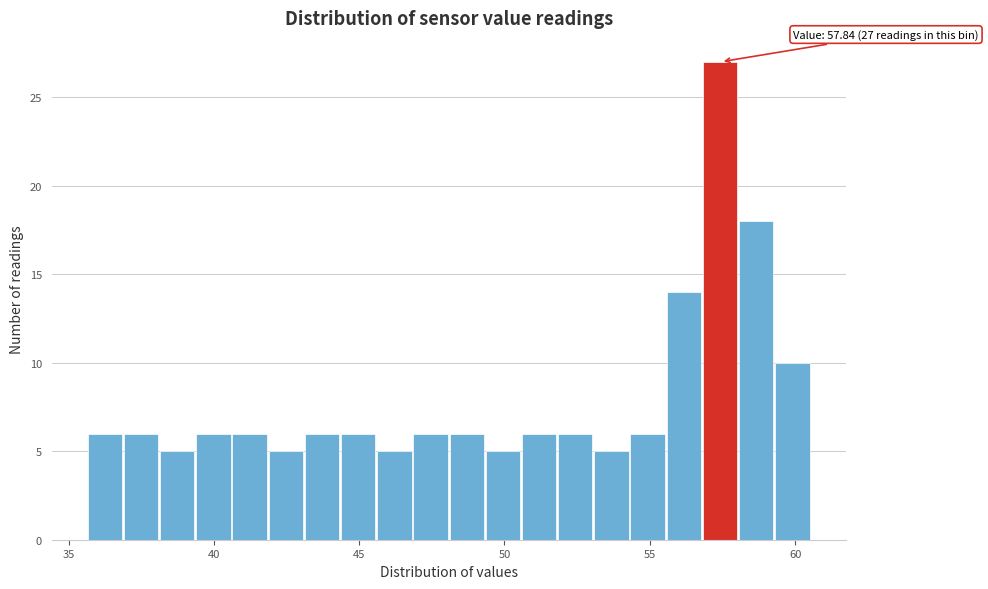

Around what value on the x-axis is the tallest bar? Give the approximate position of its centre, as read against the axis.

57.5